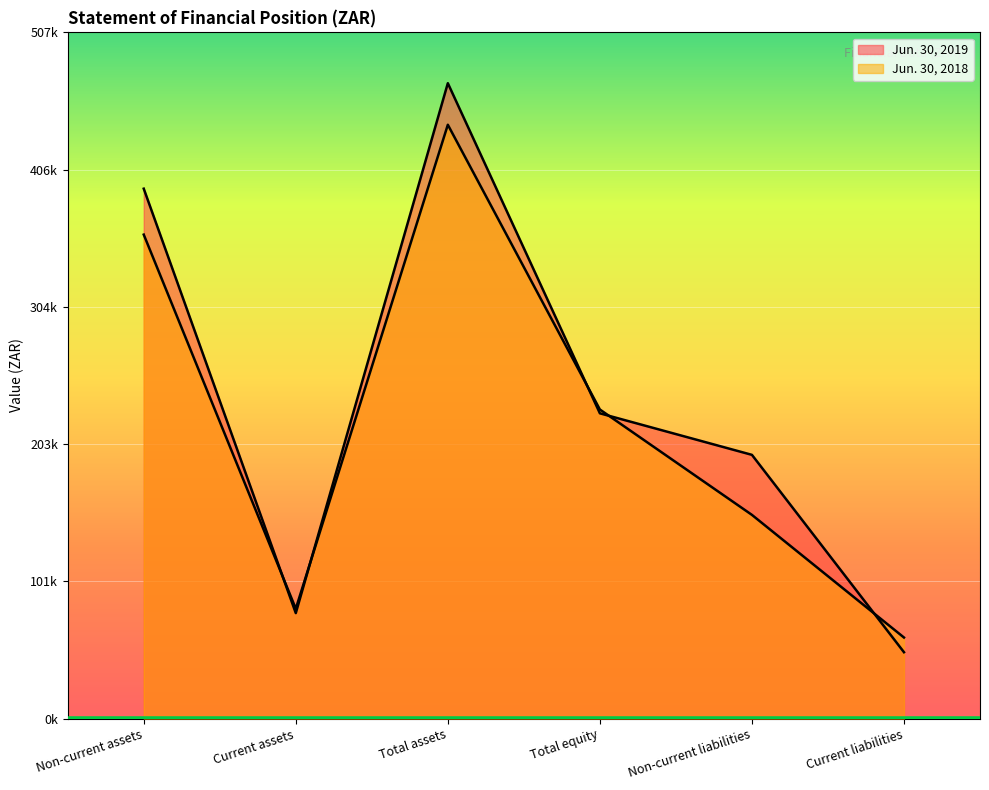

What is the difference between the Jun. 30, 2019 values at Non-current assets and Non-current liabilities?

196878